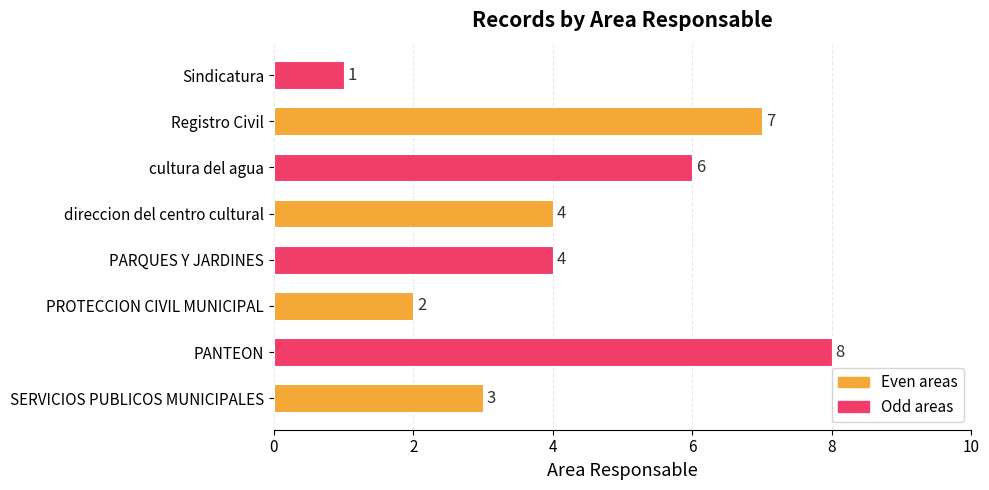

Are the bars horizontal?

Yes